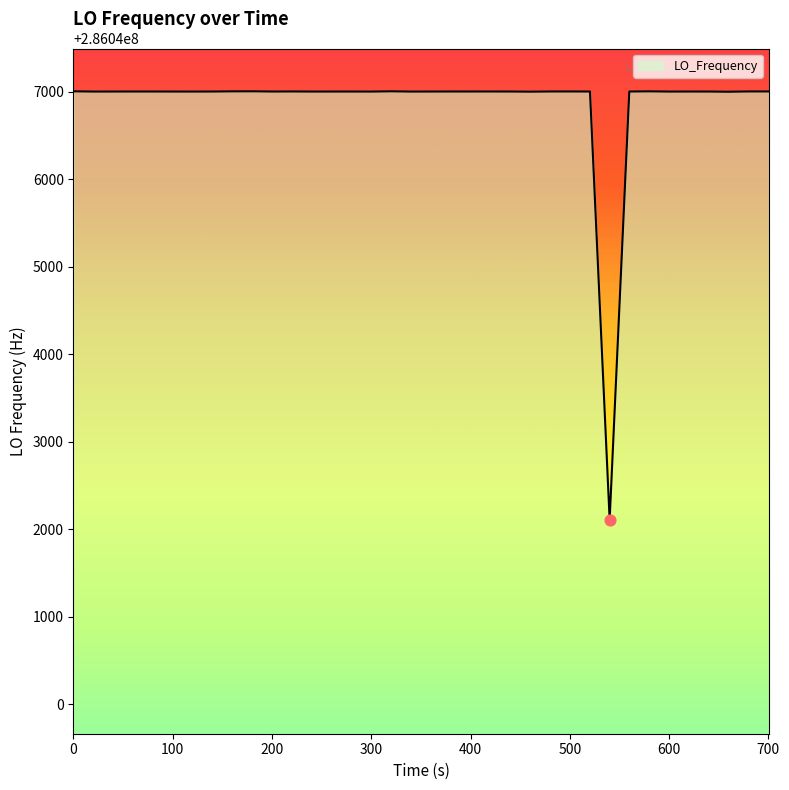

What is the minimum value shown in the chart?

286042108.4